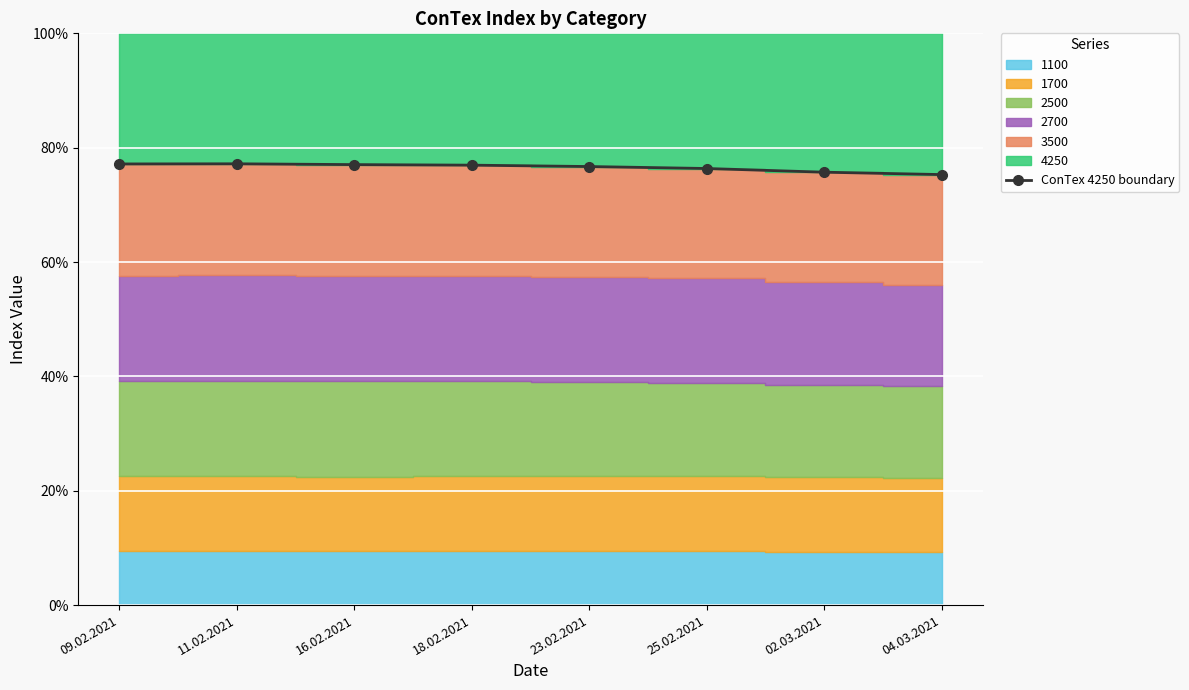

Between 02.03.2021 and 16.02.2021, which is larger?

16.02.2021